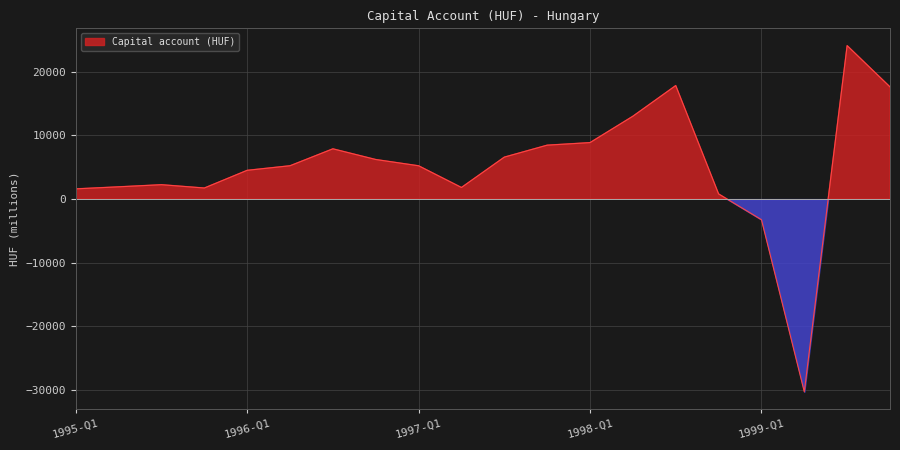

At which category does the data reach its first local peak?

1995-Q3